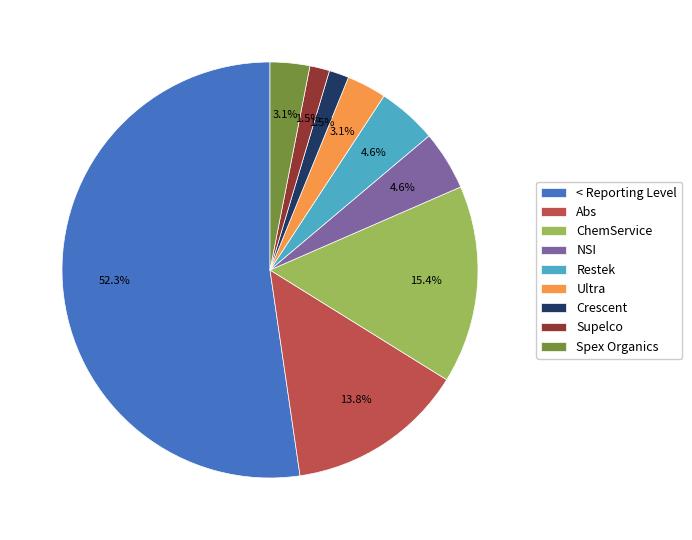

Is ChemService the majority of the pie?

No